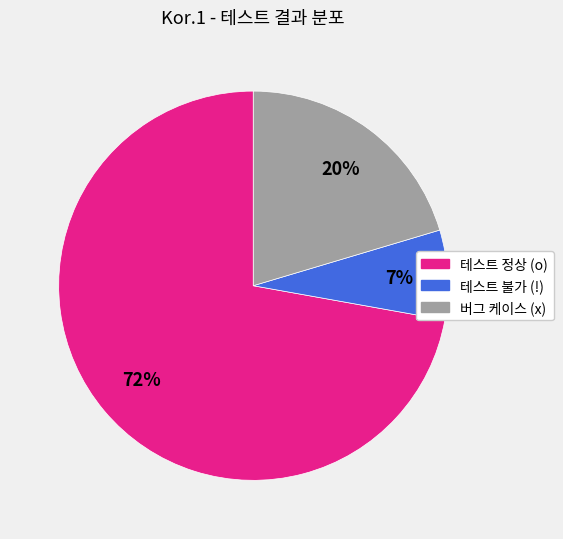

Between 테스트 불가 (!) and 테스트 정상 (o), which is larger?

테스트 정상 (o)